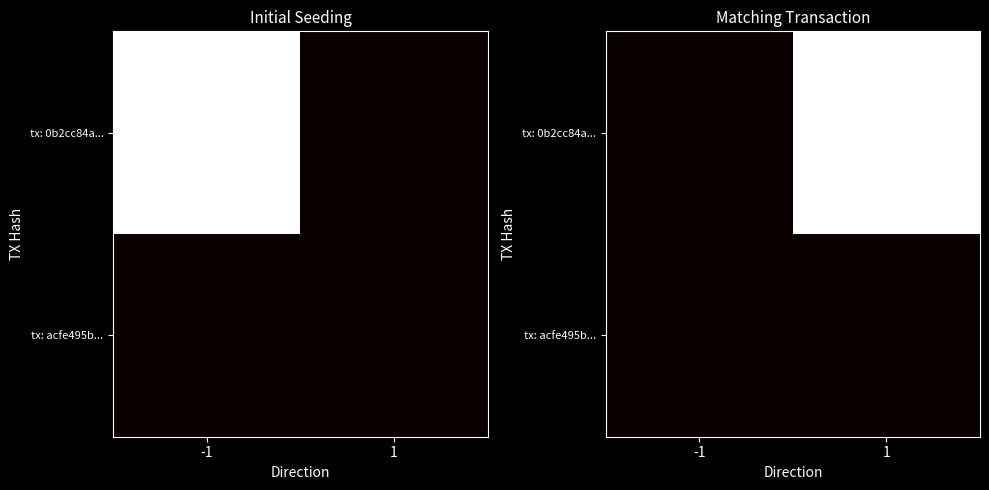

Which series has the largest total across all categories?

tx: 0b2cc84a...